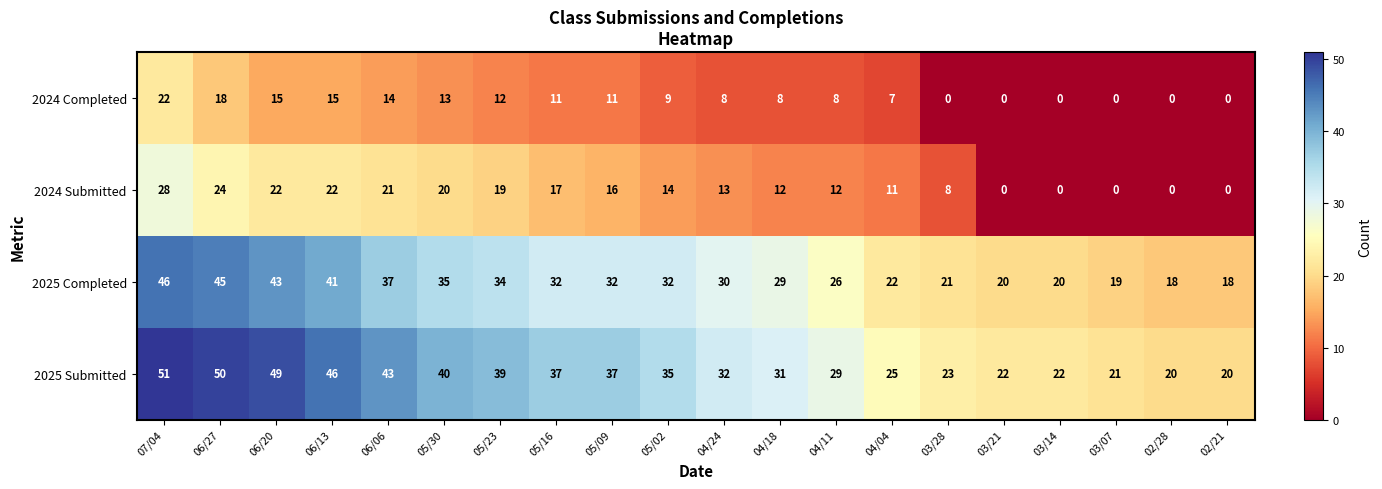

What is the difference between the second highest and second lowest values in the 2025 Submitted series?

30